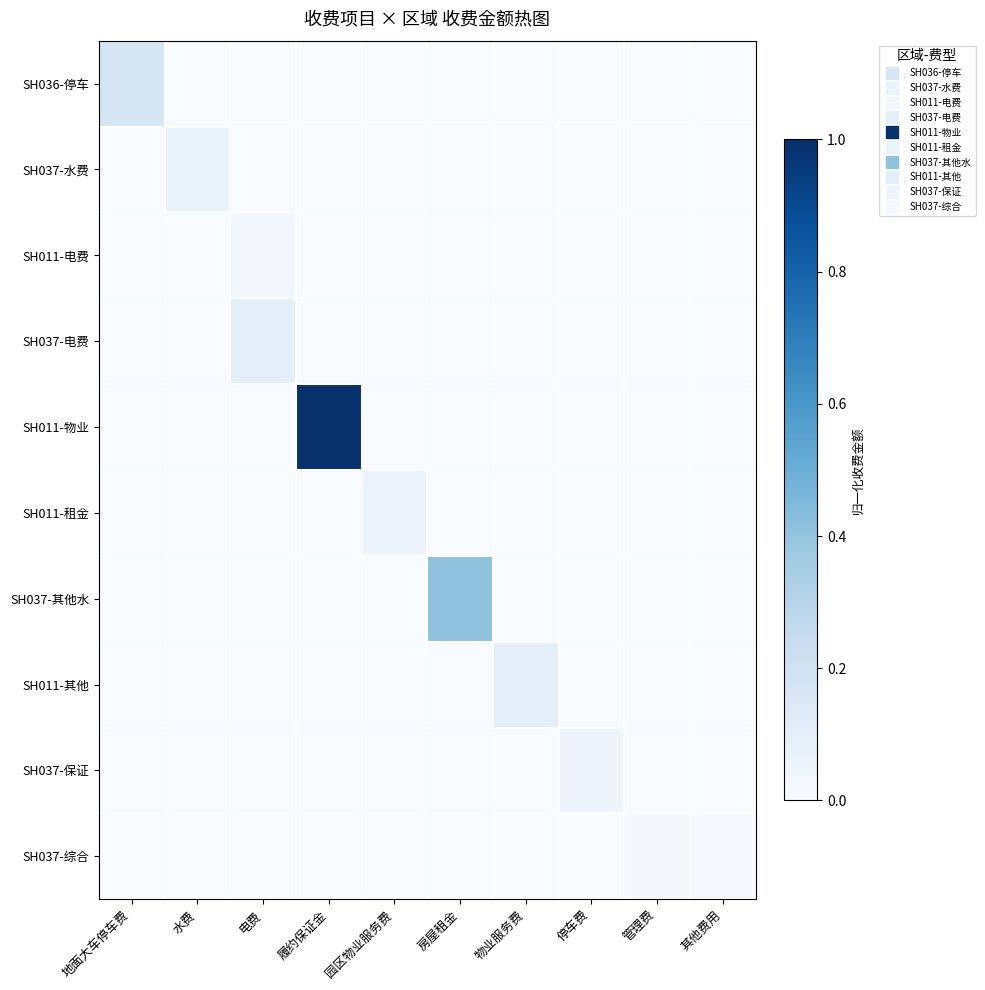

Reading right to left, what are all the values shown in this chart?

SH036-停车: 其他费用=0.0	管理费=0.0	停车费=0.0	物业服务费=0.0	房屋租金=0.0	园区物业服务费=0.0	履约保证金=0.0	电费=0.0	水费=0.0	地面大车停车费=0.2
SH037-水费: 其他费用=0.0	管理费=0.0	停车费=0.0	物业服务费=0.0	房屋租金=0.0	园区物业服务费=0.0	履约保证金=0.0	电费=0.0	水费=0.1	地面大车停车费=0.0
SH011-电费: 其他费用=0.0	管理费=0.0	停车费=0.0	物业服务费=0.0	房屋租金=0.0	园区物业服务费=0.0	履约保证金=0.0	电费=0.0	水费=0.0	地面大车停车费=0.0
SH037-电费: 其他费用=0.0	管理费=0.0	停车费=0.0	物业服务费=0.0	房屋租金=0.0	园区物业服务费=0.0	履约保证金=0.0	电费=0.1	水费=0.0	地面大车停车费=0.0
SH011-物业: 其他费用=0.0	管理费=0.0	停车费=0.0	物业服务费=0.0	房屋租金=0.0	园区物业服务费=0.0	履约保证金=1.0	电费=0.0	水费=0.0	地面大车停车费=0.0
SH011-租金: 其他费用=0.0	管理费=0.0	停车费=0.0	物业服务费=0.0	房屋租金=0.0	园区物业服务费=0.1	履约保证金=0.0	电费=0.0	水费=0.0	地面大车停车费=0.0
SH037-其他水: 其他费用=0.0	管理费=0.0	停车费=0.0	物业服务费=0.0	房屋租金=0.4	园区物业服务费=0.0	履约保证金=0.0	电费=0.0	水费=0.0	地面大车停车费=0.0
SH011-其他: 其他费用=0.0	管理费=0.0	停车费=0.0	物业服务费=0.1	房屋租金=0.0	园区物业服务费=0.0	履约保证金=0.0	电费=0.0	水费=0.0	地面大车停车费=0.0
SH037-保证: 其他费用=0.0	管理费=0.0	停车费=0.0	物业服务费=0.0	房屋租金=0.0	园区物业服务费=0.0	履约保证金=0.0	电费=0.0	水费=0.0	地面大车停车费=0.0
SH037-综合: 其他费用=0.0	管理费=0.0	停车费=0.0	物业服务费=0.0	房屋租金=0.0	园区物业服务费=0.0	履约保证金=0.0	电费=0.0	水费=0.0	地面大车停车费=0.0